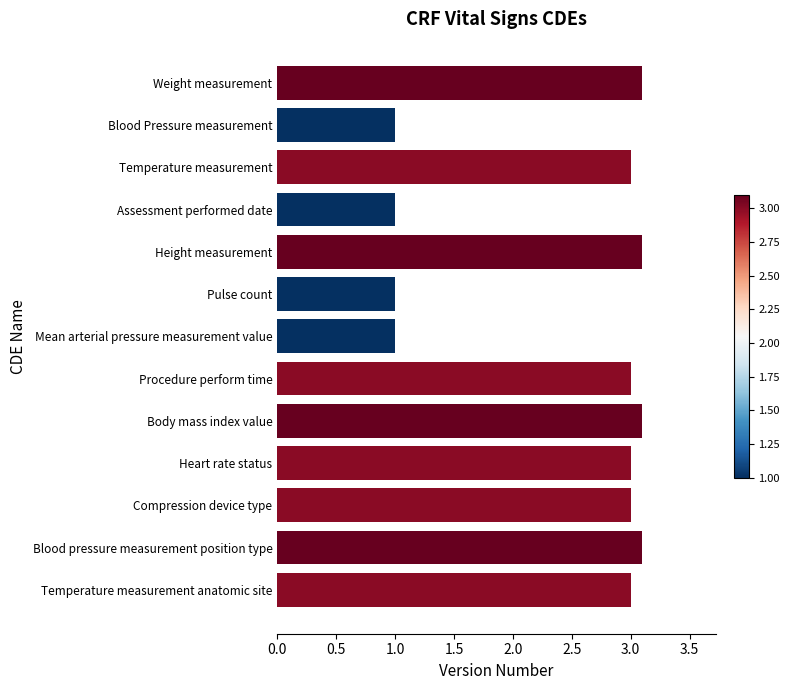

Approximately how many times larger is the value at Mean arterial pressure measurement value compared to Pulse count?

1.0